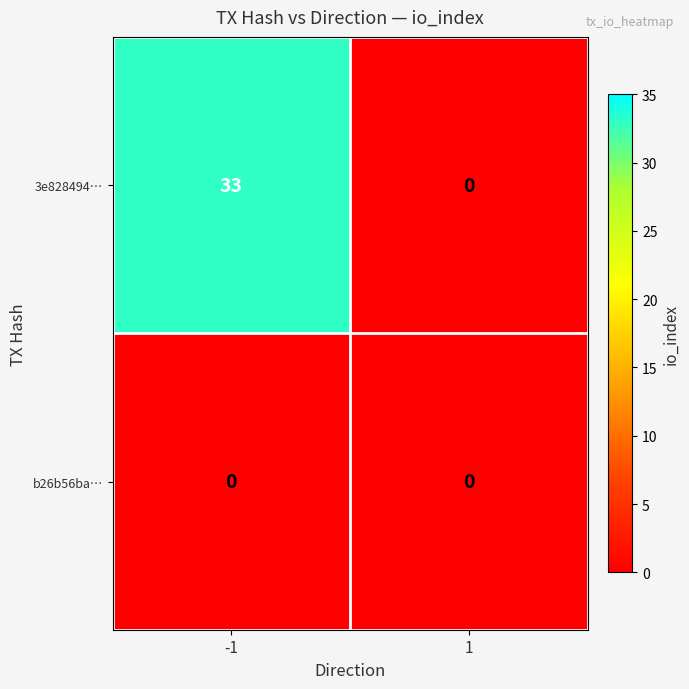

Which series has the largest total across all categories?

3e828494…